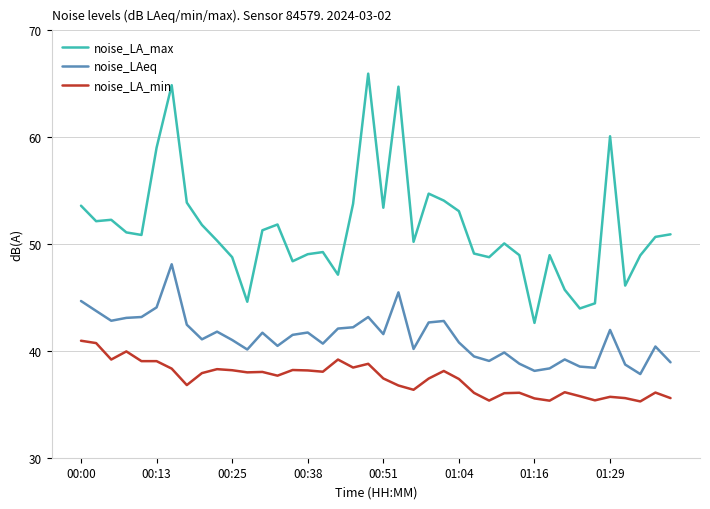

List the series in order of their peak value, highest first.

noise_LA_max, noise_LAeq, noise_LA_min